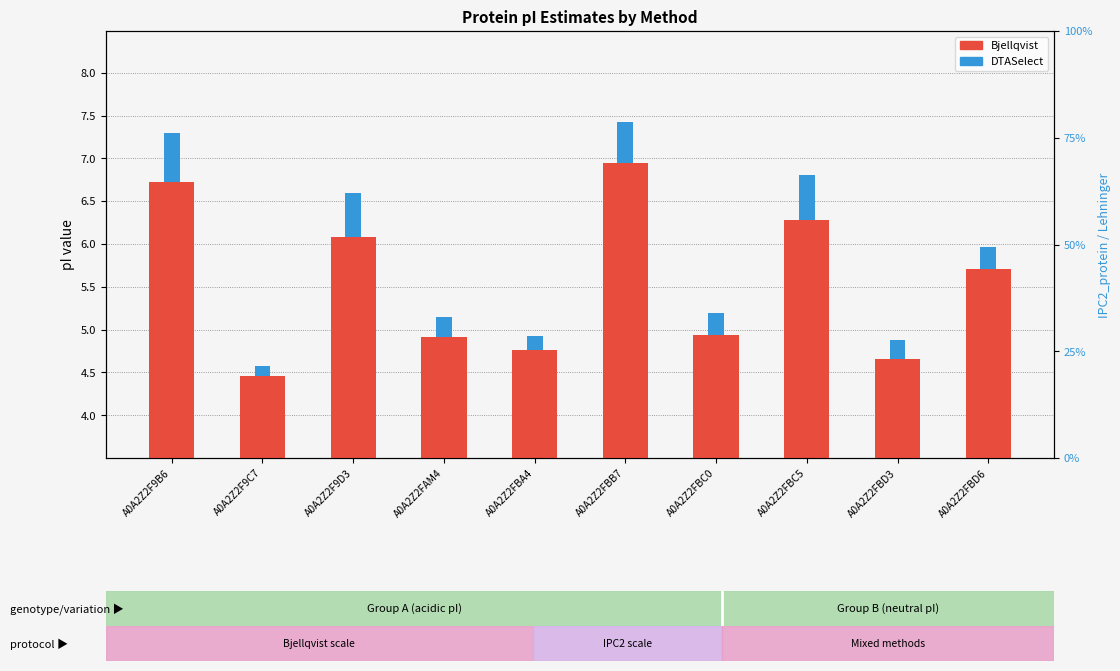

Reading right to left, extract all data points from this chart.

Bjellqvist: 5.7	4.7	6.3	4.9	6.9	4.8	4.9	6.1	4.5	6.7
DTASelect: 0.3	0.2	0.5	0.3	0.5	0.2	0.2	0.5	0.1	0.6